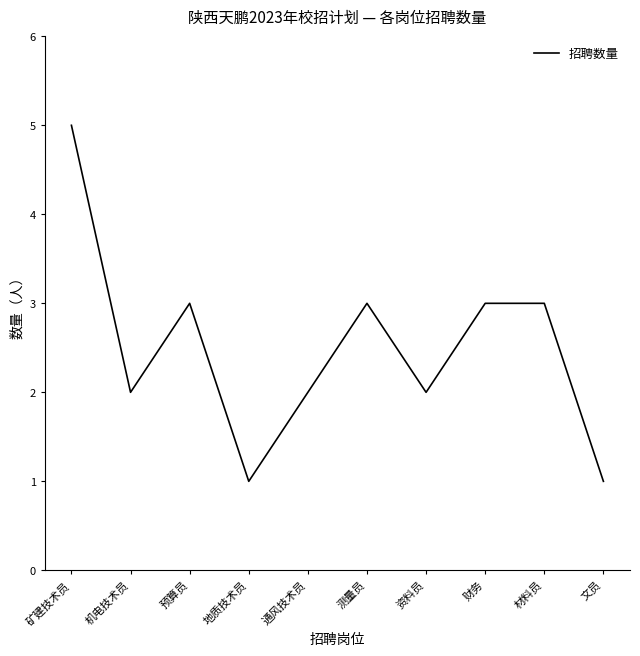

What is the maximum value shown in the chart?

5